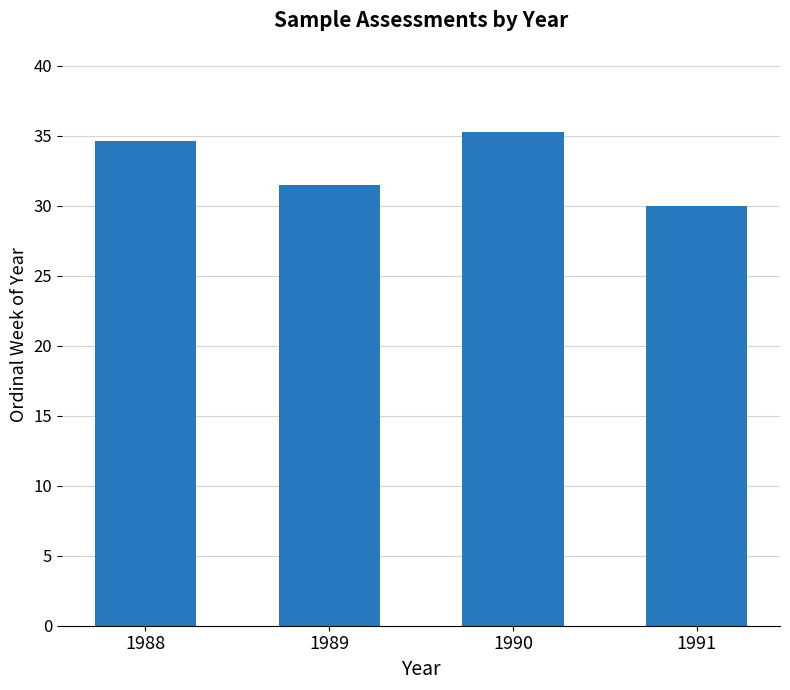

How many data points are less than 34?

2